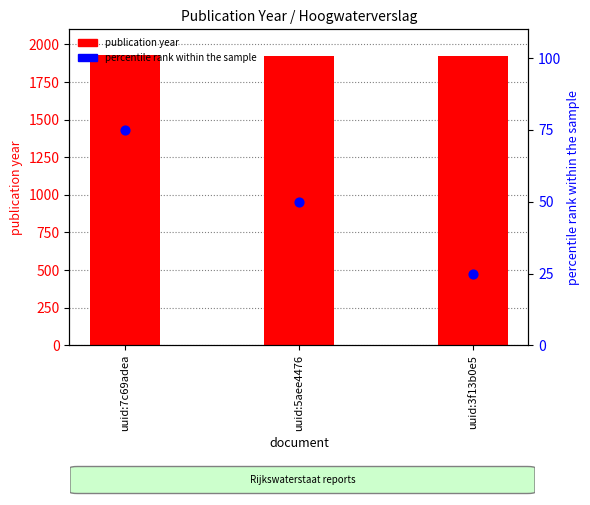

Which series has the widest spread of Y values?

percentile rank within the sample